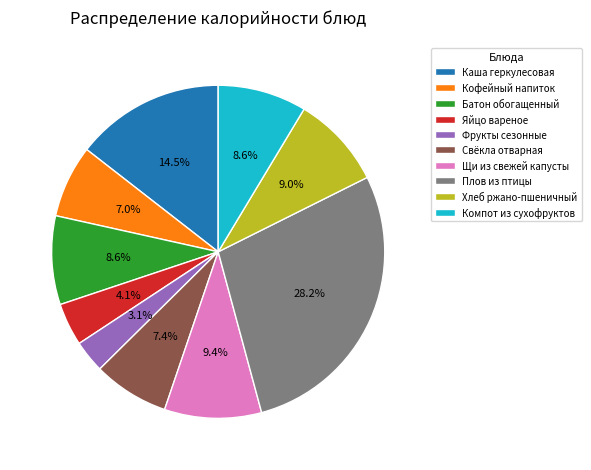

Does Компот из сухофруктов account for over 50% of the chart?

No